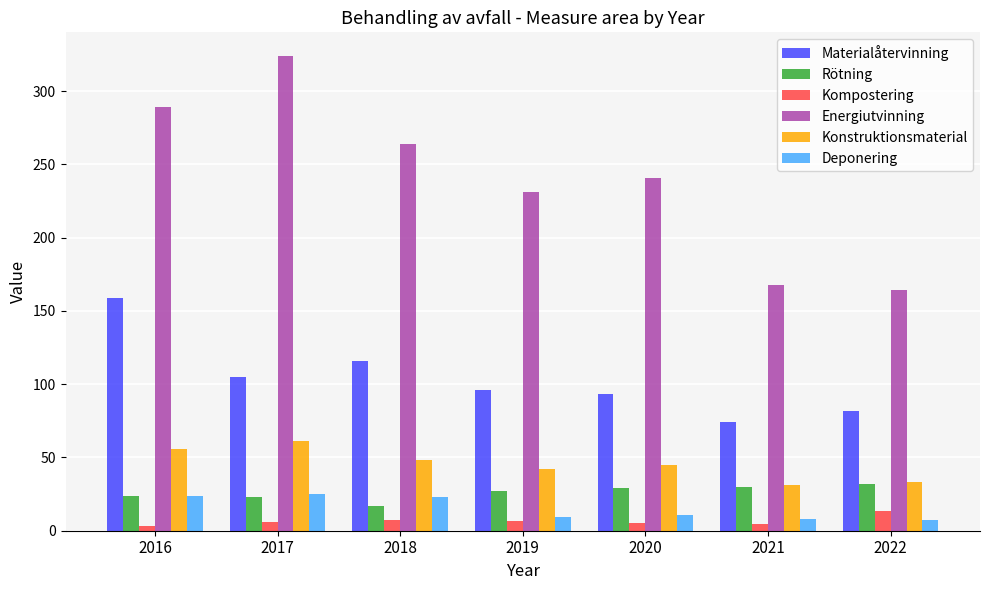

What is the highest value of the Energiutvinning series?

324.0